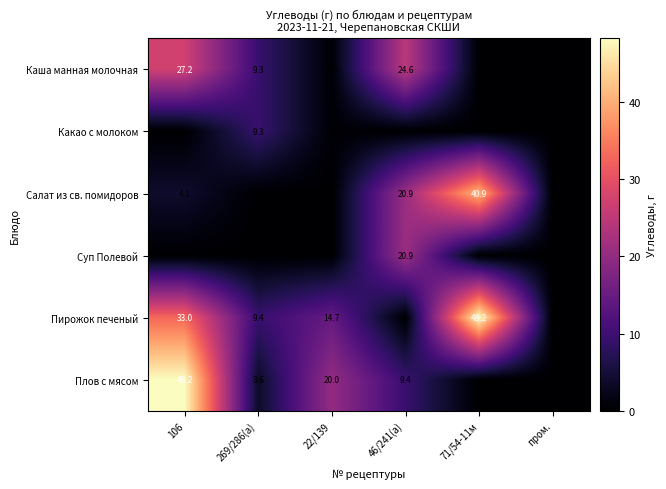

Is it true that Плов с мясом equals 48.2 at 106?

True